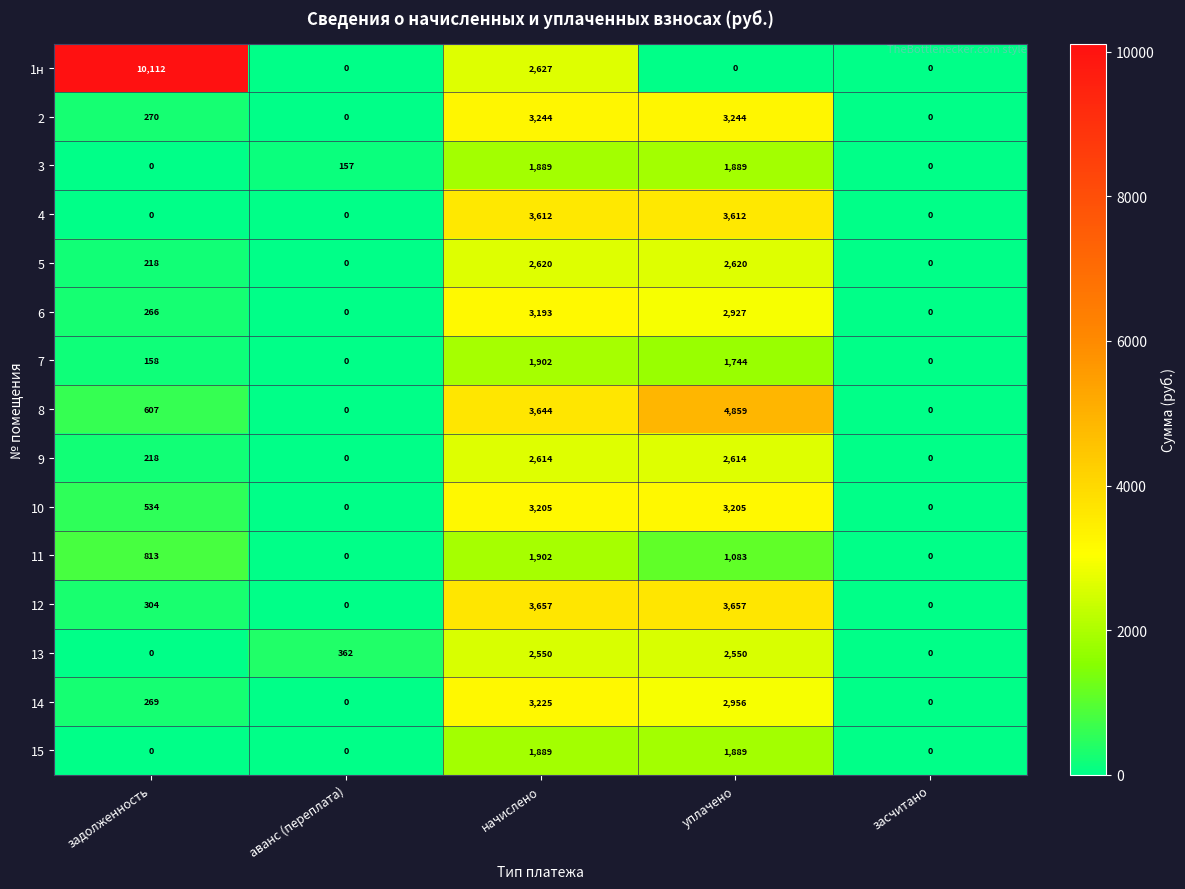

How many values in 15 are above zero?

2